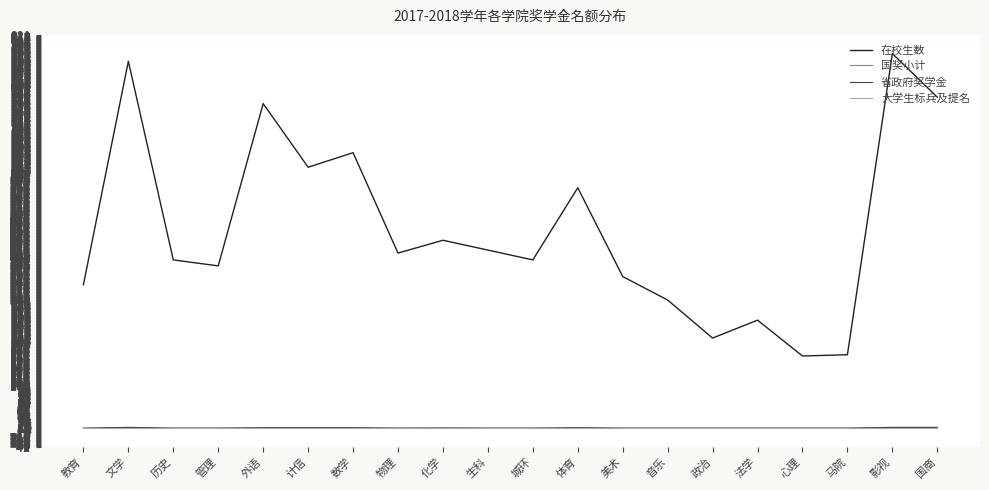

True or false: 国奖小计 and 在校生数 intersect in this chart.

False